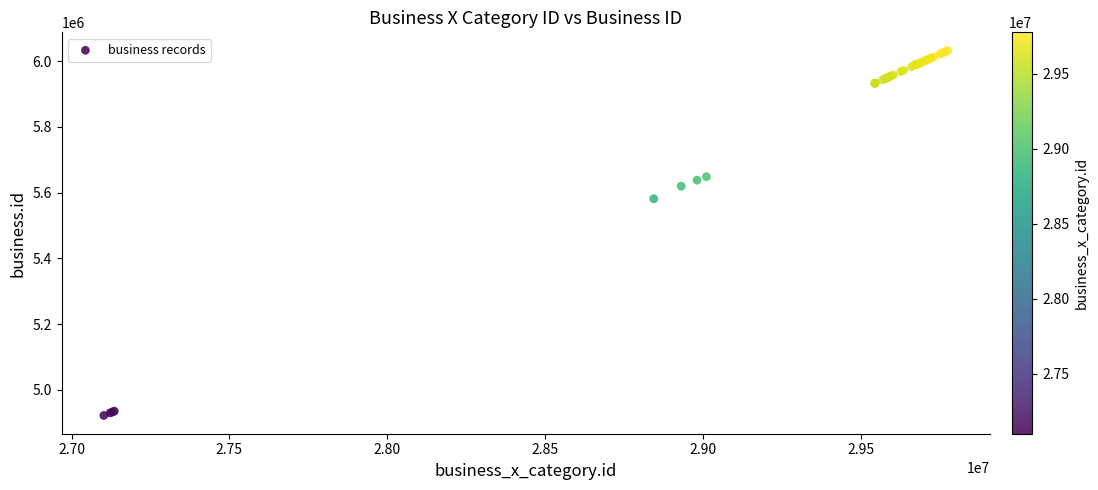

What Y value in the scatter plot is closest to 5477050?

5581218